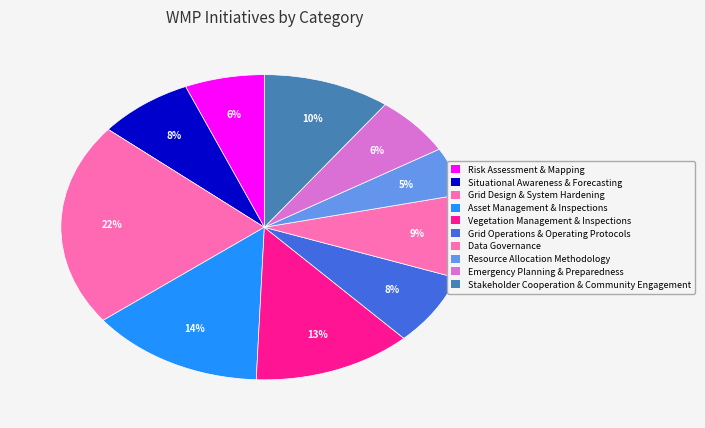

Count the number of slices in the pie.

10